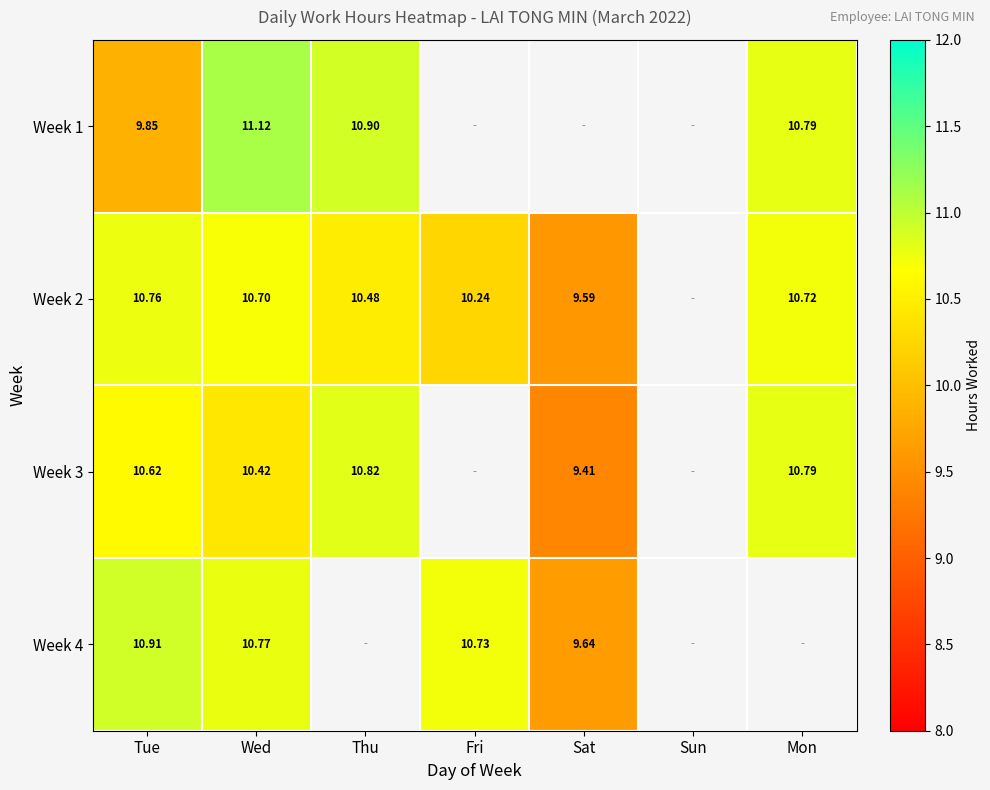

What is the greatest value displayed?

11.1